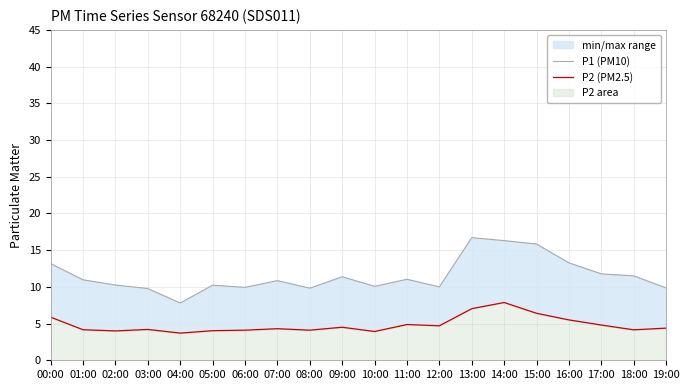

The value of P1 (PM10) at 12:00 is 10.0. True or false?

True